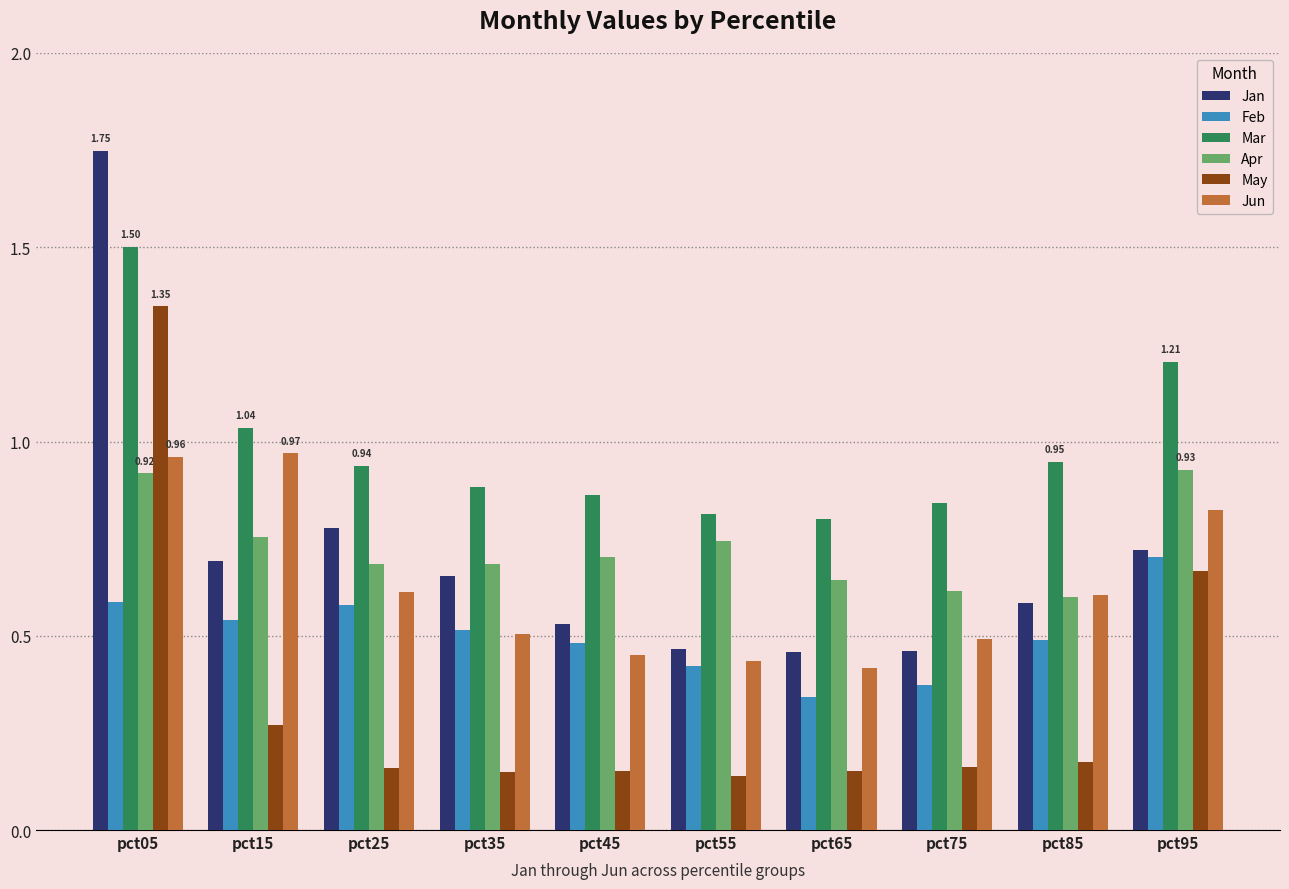

At how many categories does at least one series exceed 0?

10